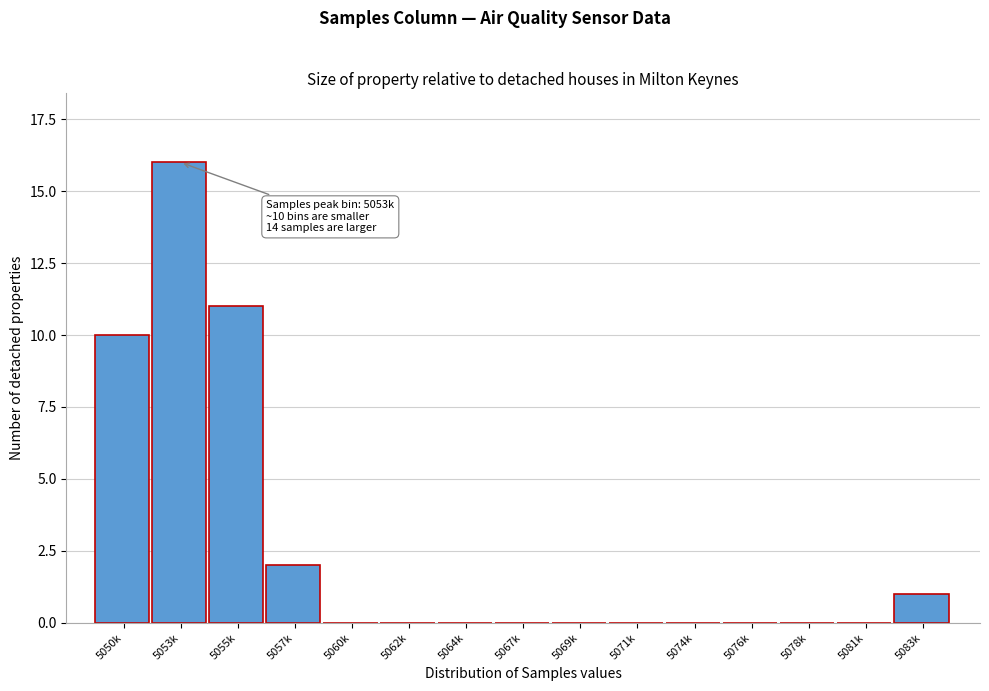

Reading left to right, list all the values displayed in this chart.

5050k=10	5053k=16	5055k=11	5057k=2	5060k=0	5062k=0	5064k=0	5067k=0	5069k=0	5071k=0	5074k=0	5076k=0	5078k=0	5081k=0	5083k=1